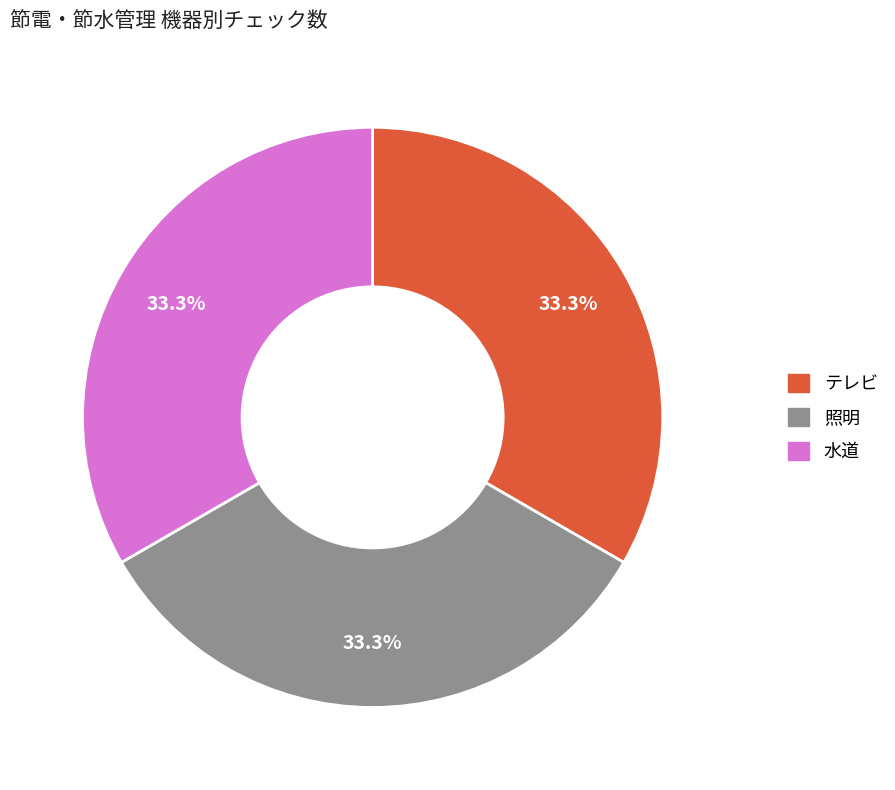

Does any single category account for the majority?

No